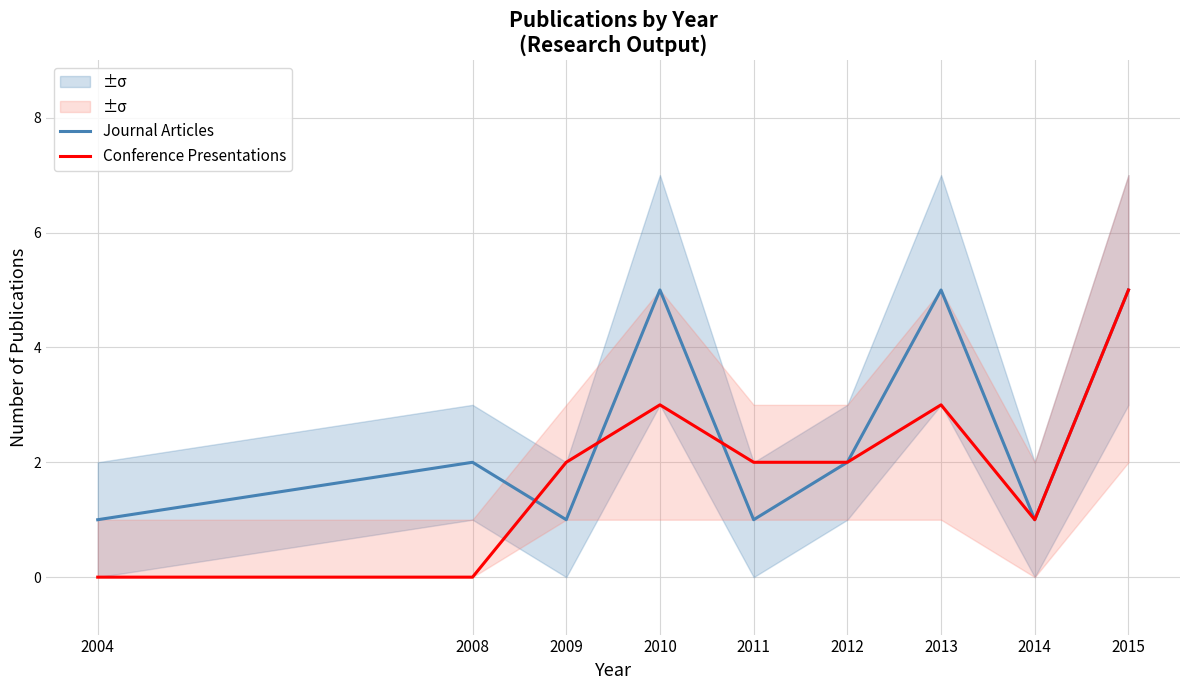

Which series has the largest total across all categories?

Journal Articles